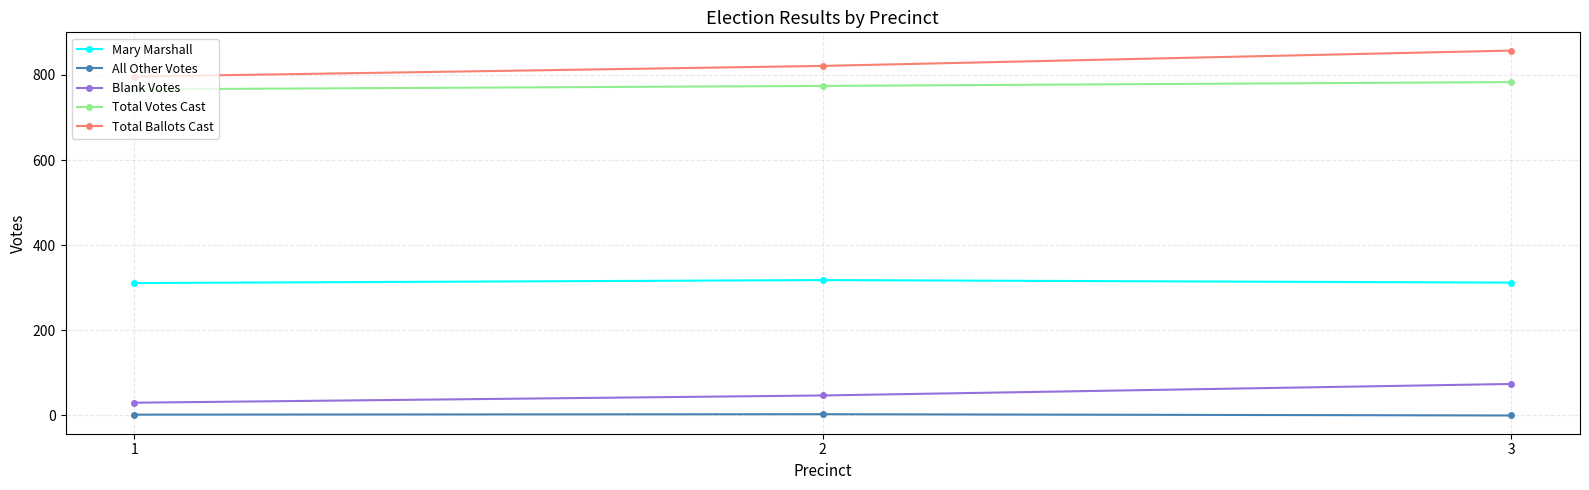

How many values in the All Other Votes series are below 2?

1